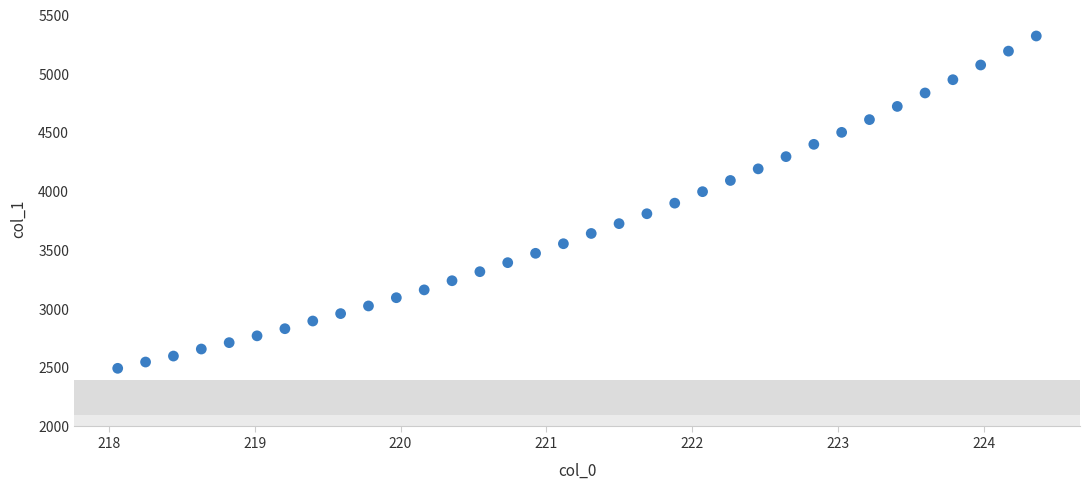

What is the range of Y values (max minus min)?

2828.9